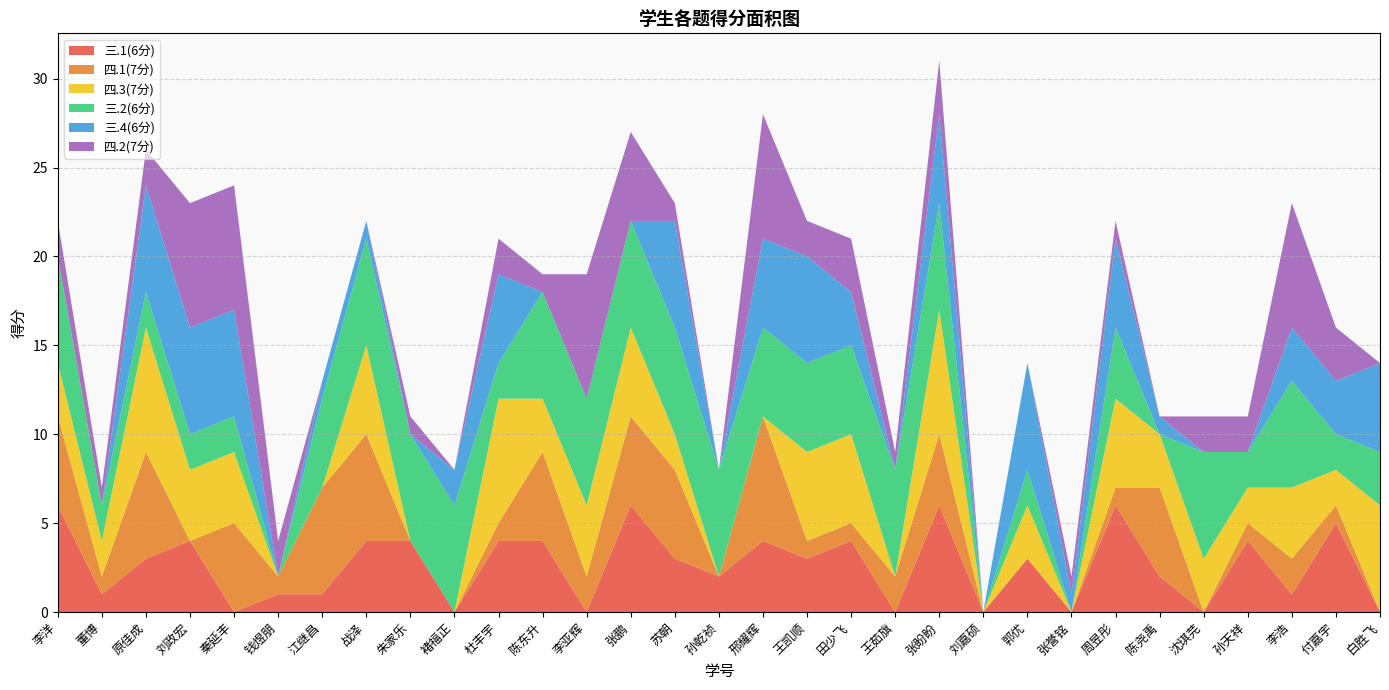

Reading left to right, list all the values displayed in this chart.

三.1(6分): 6	1	3	4	0	1	1	4	4	0	4	4	0	6	3	2	4	3	4	0	6	0	3	0	6	2	0	4	1	5	0
四.1(7分): 5	1	6	0	5	1	6	6	0	0	1	5	2	5	5	0	7	1	1	2	4	0	0	0	1	5	0	1	2	1	0
四.3(7分): 3	2	7	4	4	0	0	5	0	0	7	3	4	5	2	0	0	5	5	0	7	0	3	0	5	3	3	2	4	2	6
三.2(6分): 6	2	2	2	2	0	5	6	6	6	2	6	6	6	6	6	5	5	5	6	6	0	2	0	4	0	6	2	6	2	3
三.4(6分): 0	0	6	6	6	0	1	1	0	2	5	0	0	0	6	0	5	6	3	0	5	0	6	1	5	1	0	0	3	3	5
四.2(7分): 2	1	2	7	7	2	0	0	1	0	2	1	7	5	1	0	7	2	3	1	3	0	0	1	1	0	2	2	7	3	0